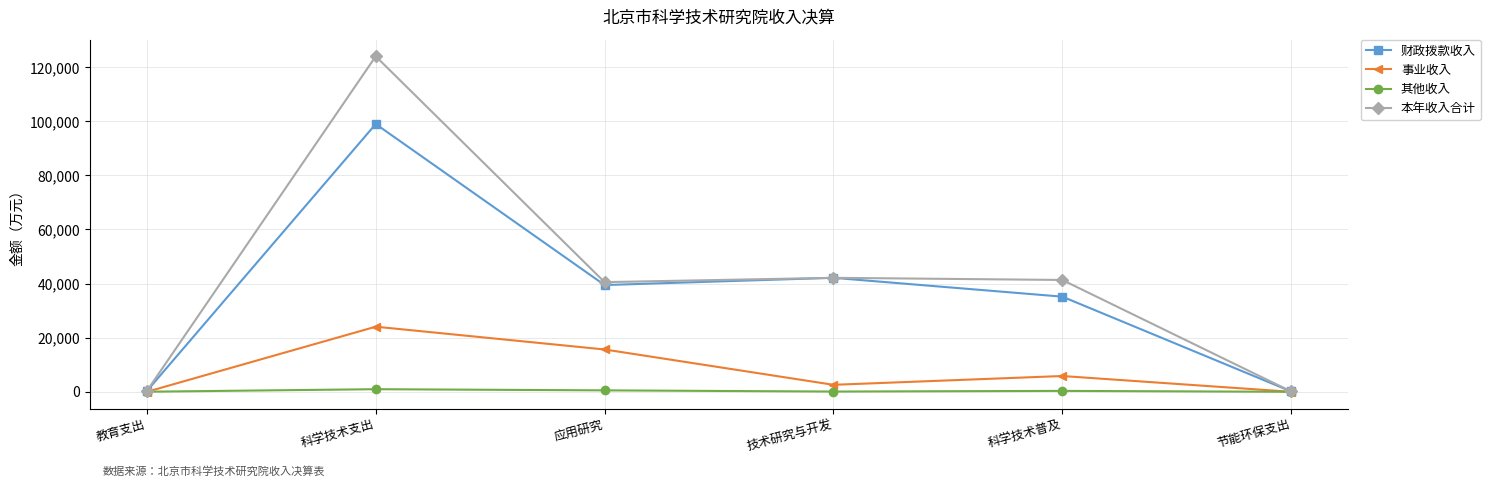

The 事业收入 series shows 24067.2 at 科学技术支出. True or false?

True